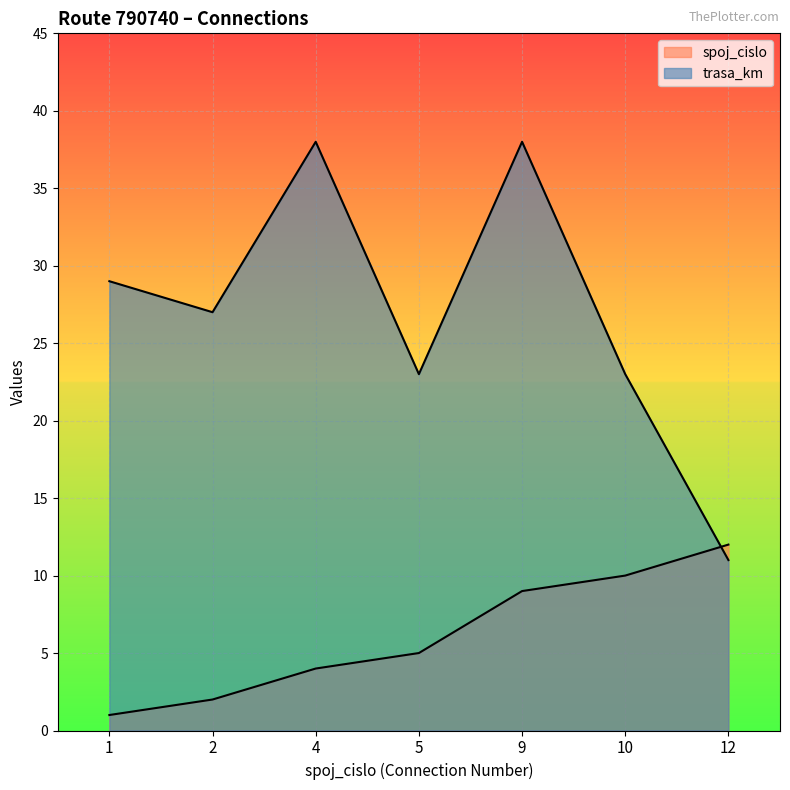

Reading left to right, extract all data points from this chart.

spoj_cislo: 1	2	4	5	9	10	12
trasa_km: 29	27	38	23	38	23	11